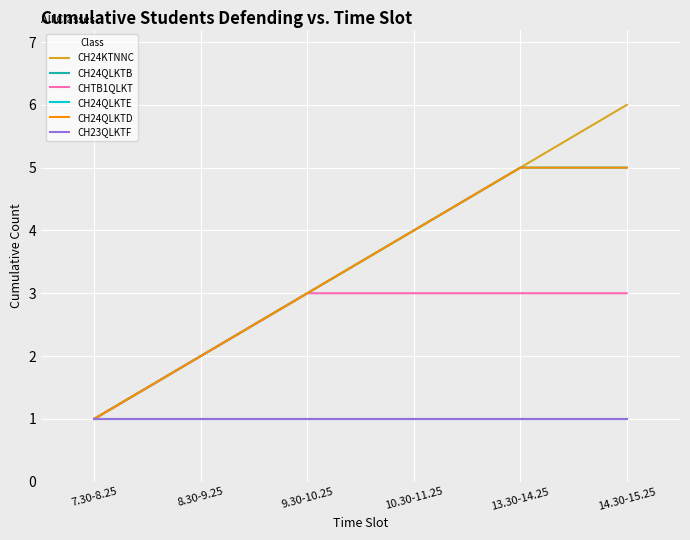

Does the chart display data point markers on the line(s)?

No